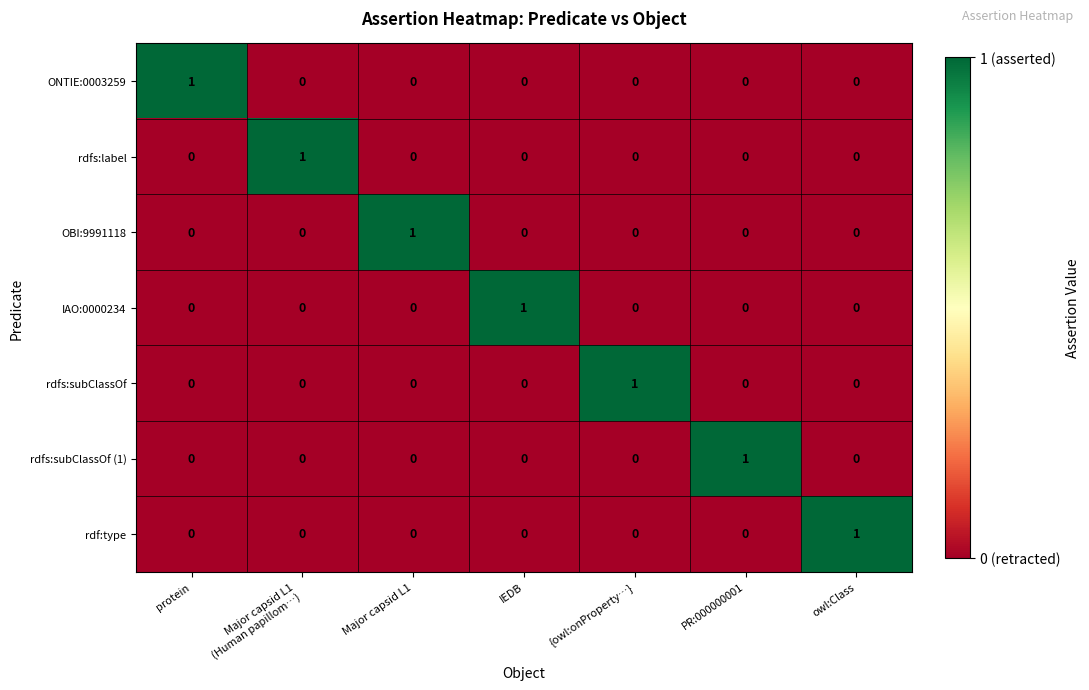

At how many categories does at least one series exceed 0?

7